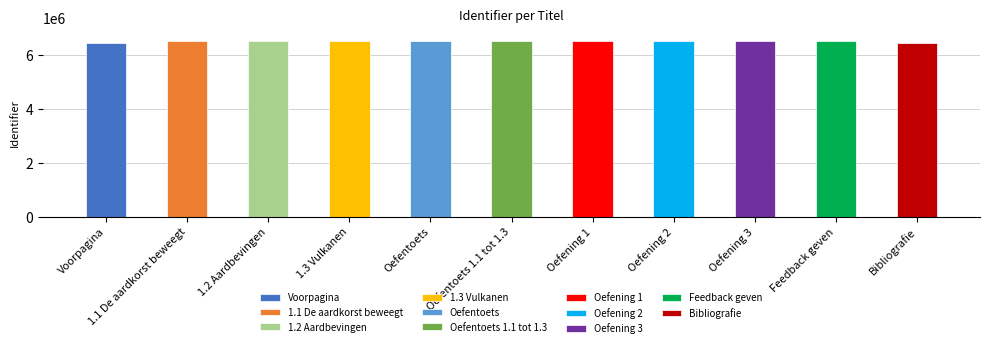

Approximately how many times larger is the value at Voorpagina compared to Oefentoets 1.1 tot 1.3?

1.0